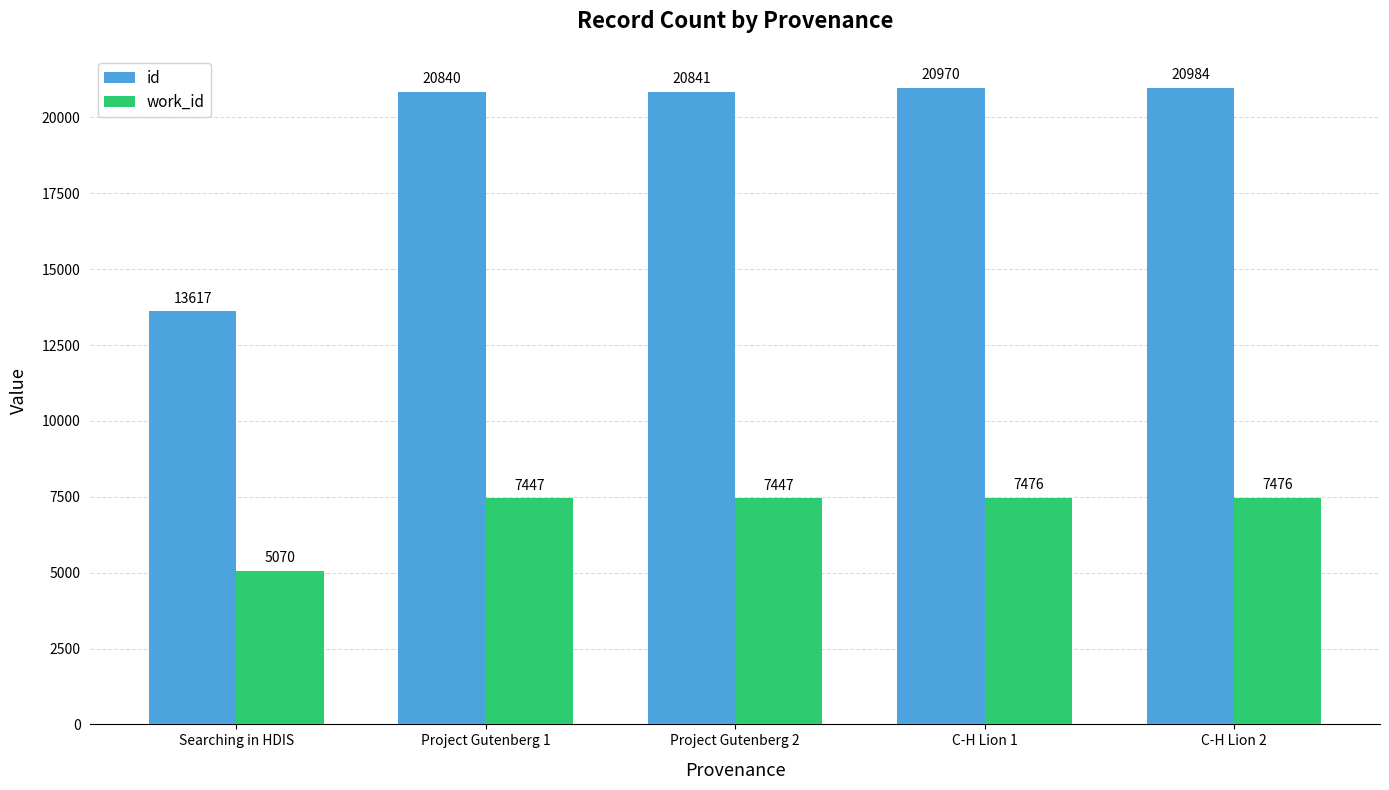

Rank the categories by id value from highest to lowest.

C-H Lion 2, C-H Lion 1, Project Gutenberg 2, Project Gutenberg 1, Searching in HDIS